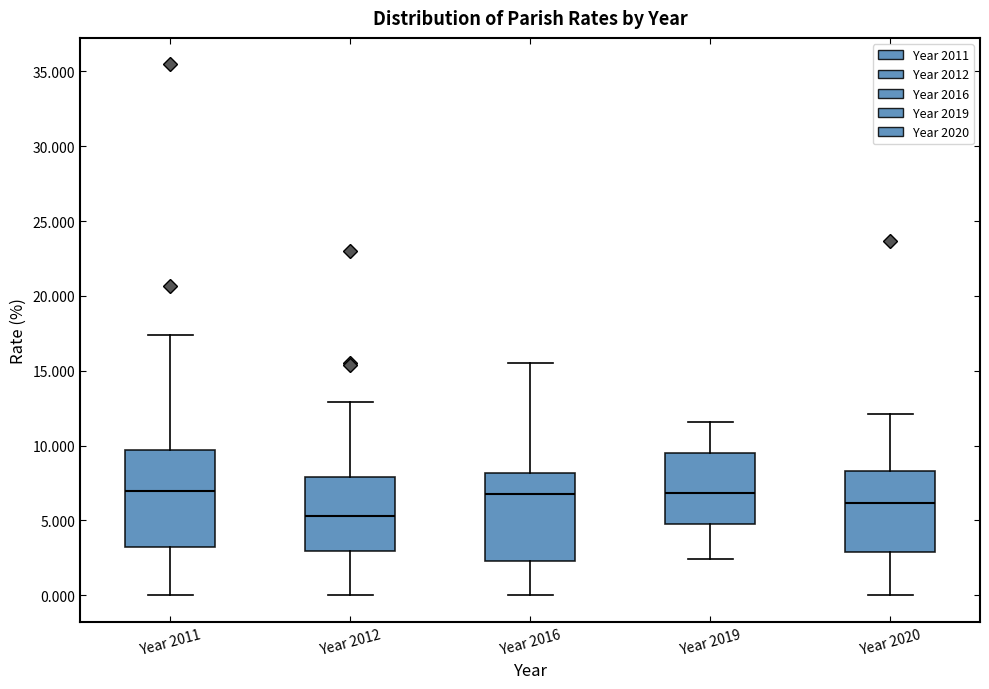

Reading left to right, transcribe this box plot: for each box, give where its median line is, the range the box spans, and where its two whiskers end, as read against the y-axis. The values are not printed on the chart, so give them approximately, as read against the axis.

Year 2011: median 7.0, box 3.0 to 9.5, whiskers 0.0 to 17.5
Year 2012: median 5.5, box 3.0 to 8.0, whiskers 0.0 to 13.0
Year 2016: median 7.0, box 2.5 to 8.0, whiskers 0.0 to 15.5
Year 2019: median 7.0, box 5.0 to 9.5, whiskers 2.5 to 11.5
Year 2020: median 6.0, box 3.0 to 8.5, whiskers 0.0 to 12.0